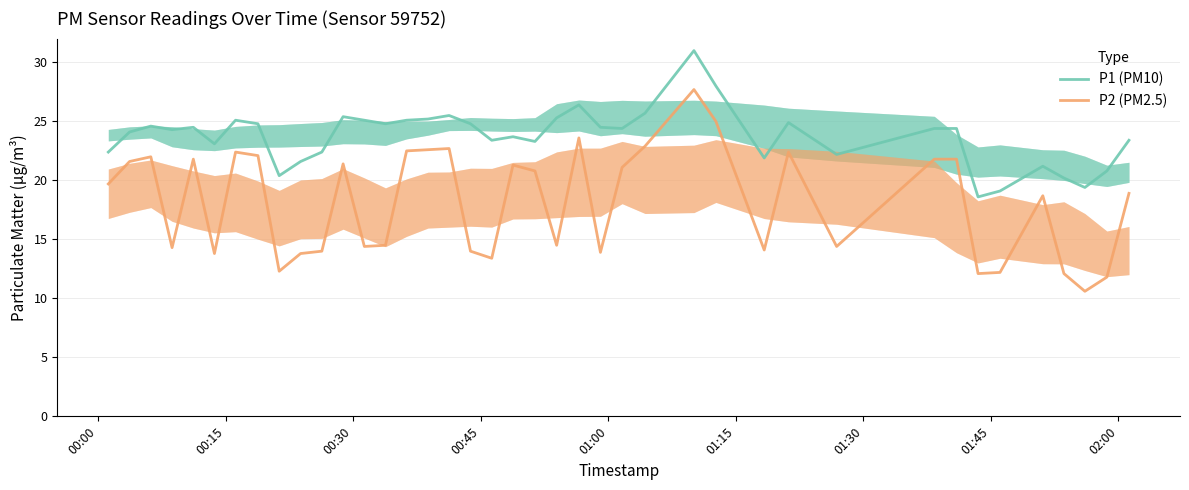

True or false: P1 (PM10) and P2 (PM2.5) cross at least once.

False